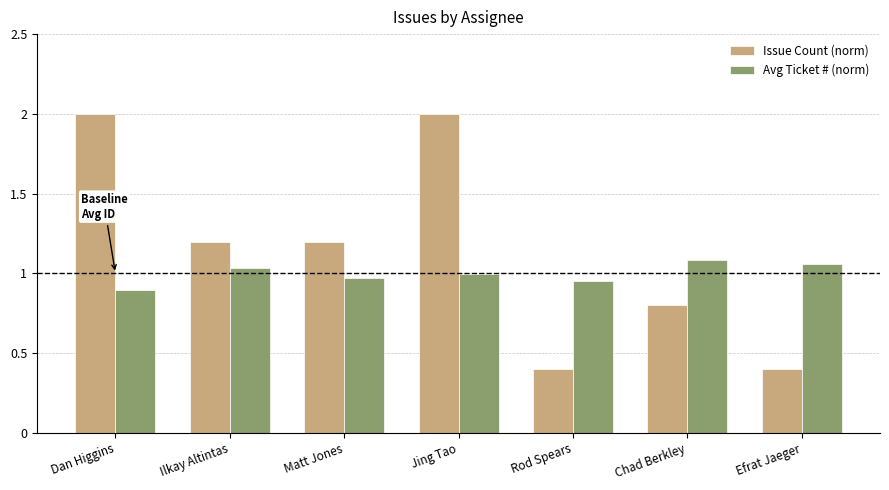

At which category is the sum across all series the highest?

Jing Tao